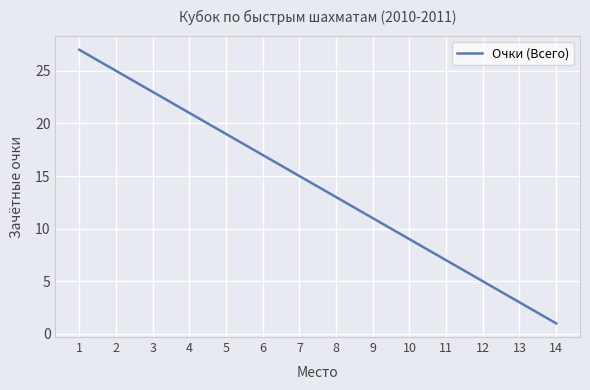

List the labels in order of value, smallest first.

14, 13, 12, 11, 10, 9, 8, 7, 6, 5, 4, 3, 2, 1